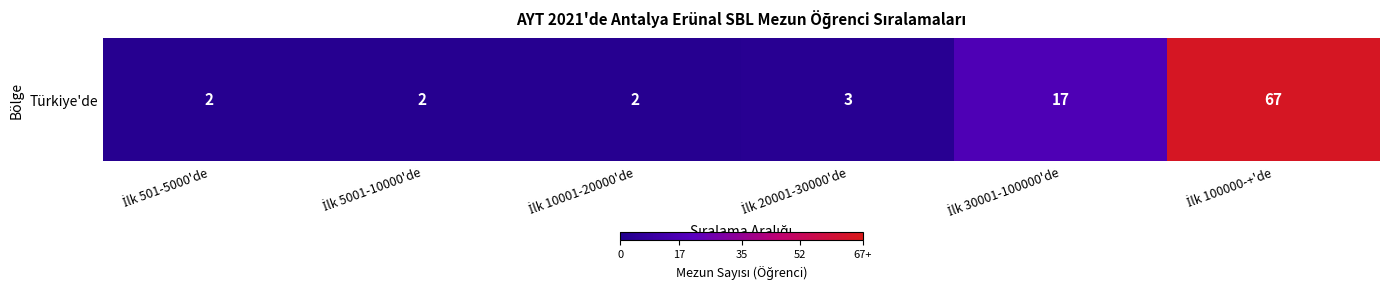

At which label is the value closest to 34?

İlk 30001-100000'de